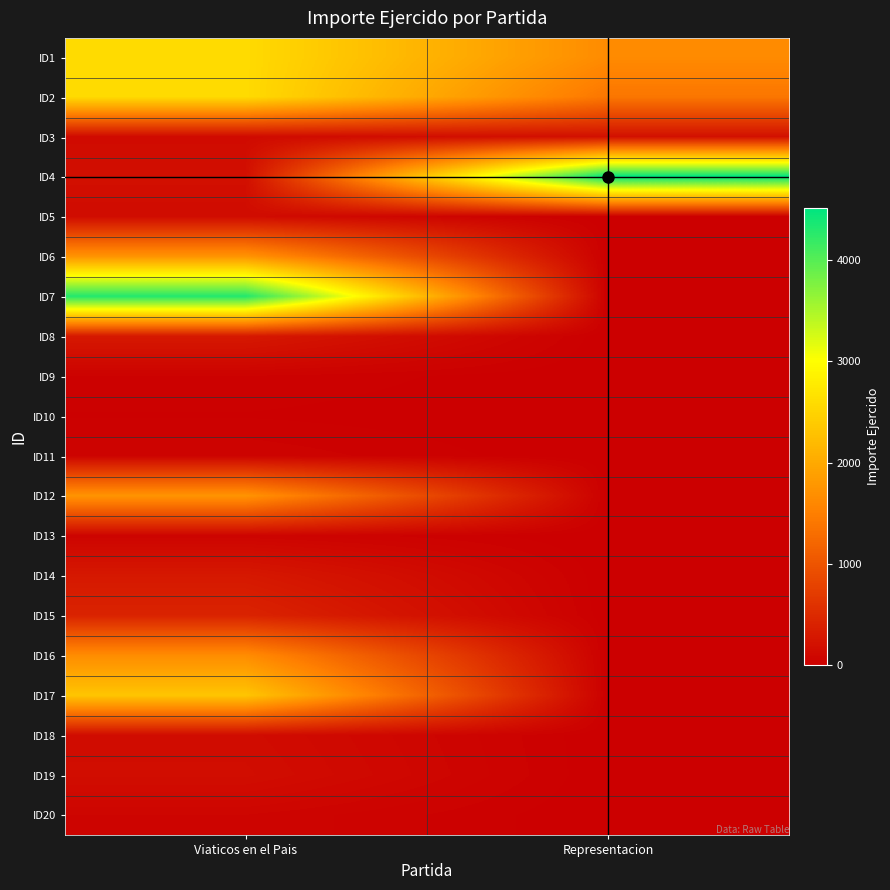

List the series in order of their peak value, highest first.

ID4, ID7, ID1, ID2, ID17, ID6, ID12, ID16, ID15, ID8, ID14, ID3, ID19, ID18, ID5, ID20, ID13, ID11, ID9, ID10, crosshair_h, crosshair_v